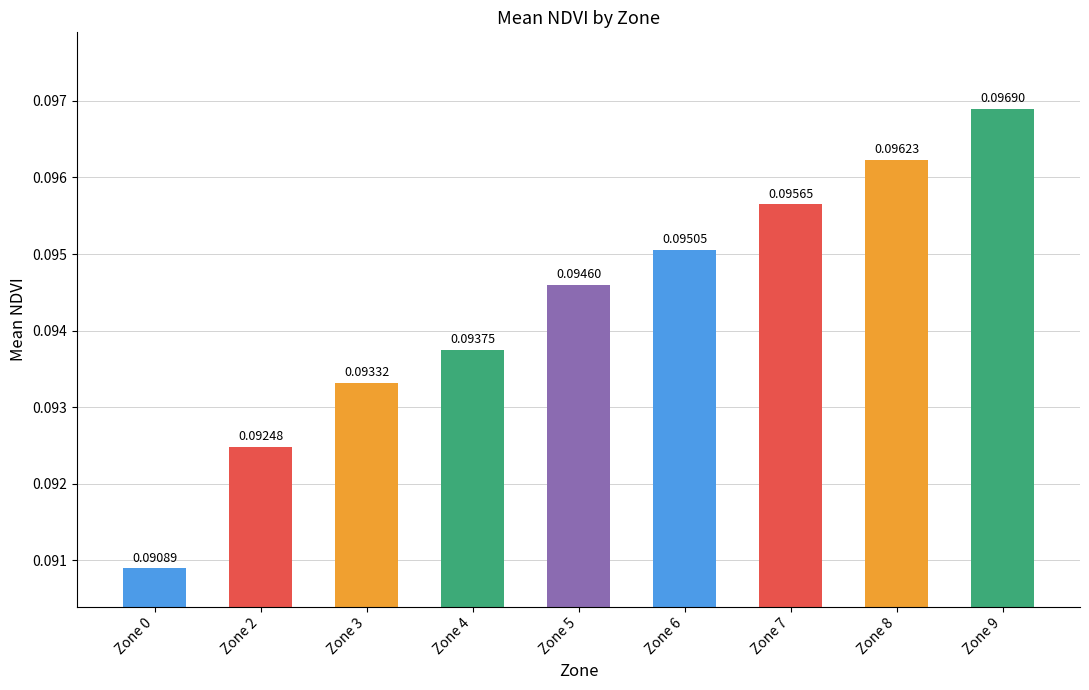

Rank the categories by value from highest to lowest.

Zone 9, Zone 8, Zone 7, Zone 6, Zone 5, Zone 4, Zone 3, Zone 2, Zone 0